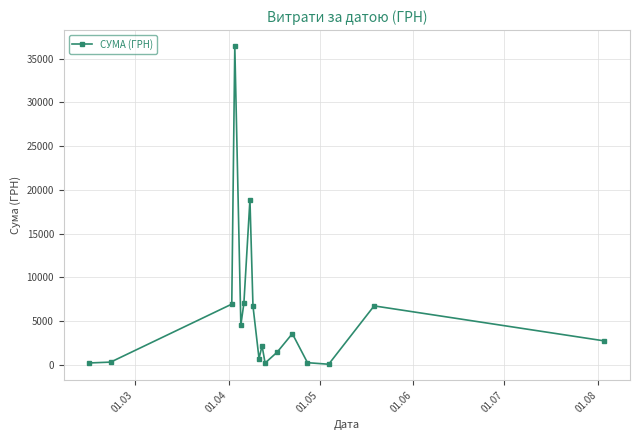

What is the maximum value shown in the chart?

36454.0